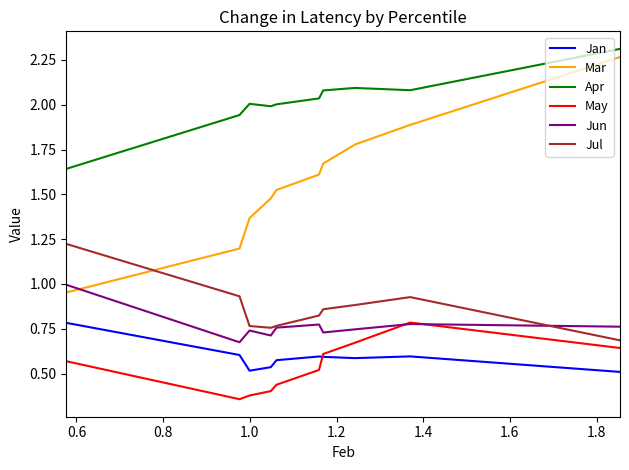

Which series has the largest total across all categories?

Apr